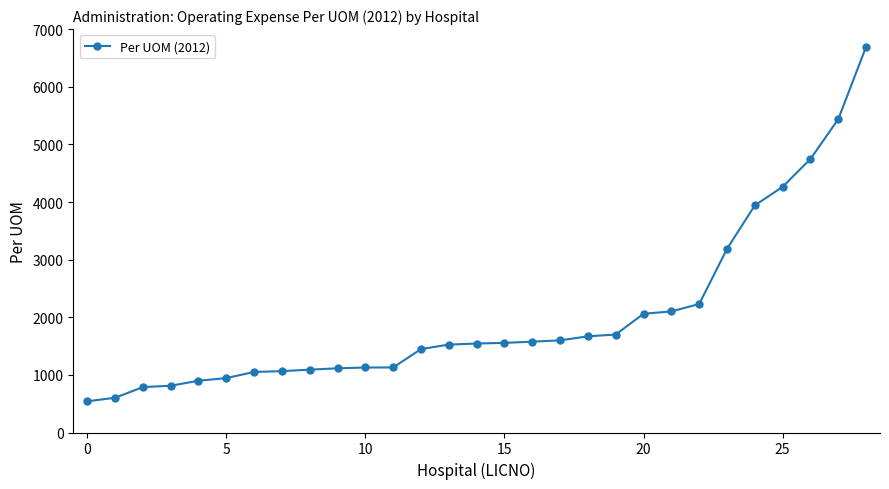

What is the smallest value displayed?

541.9